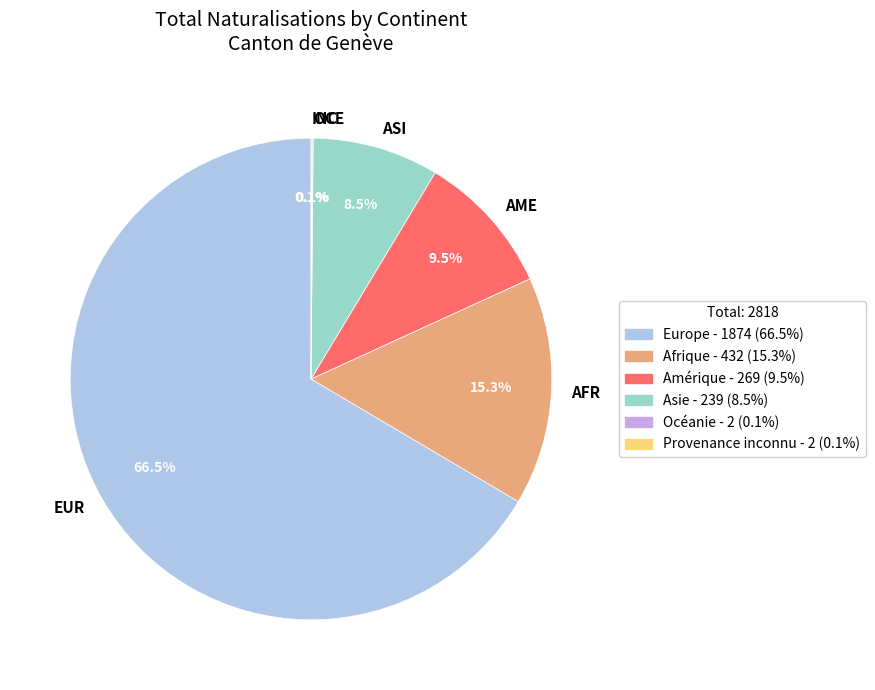

Combined, do Océanie and Europe account for over 50%?

Yes